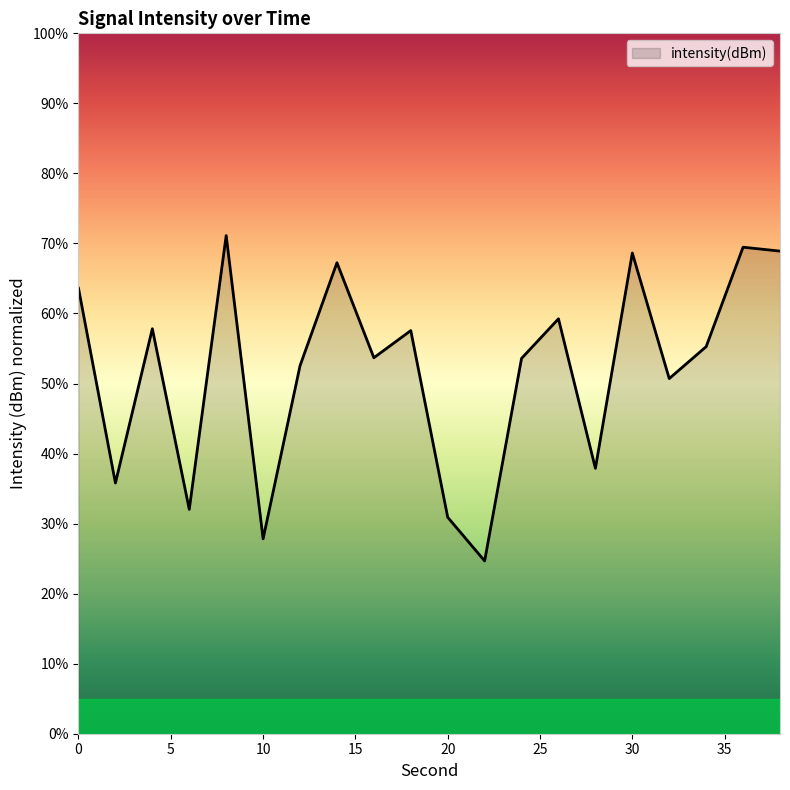

What is the smallest value displayed?

24.7